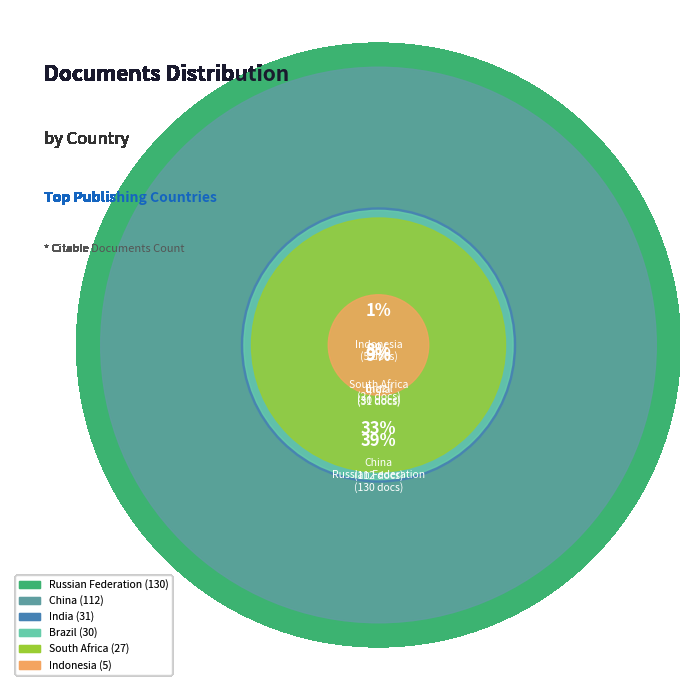

To the nearest percent, what is the combined percentage of Indonesia and Brazil?

10%